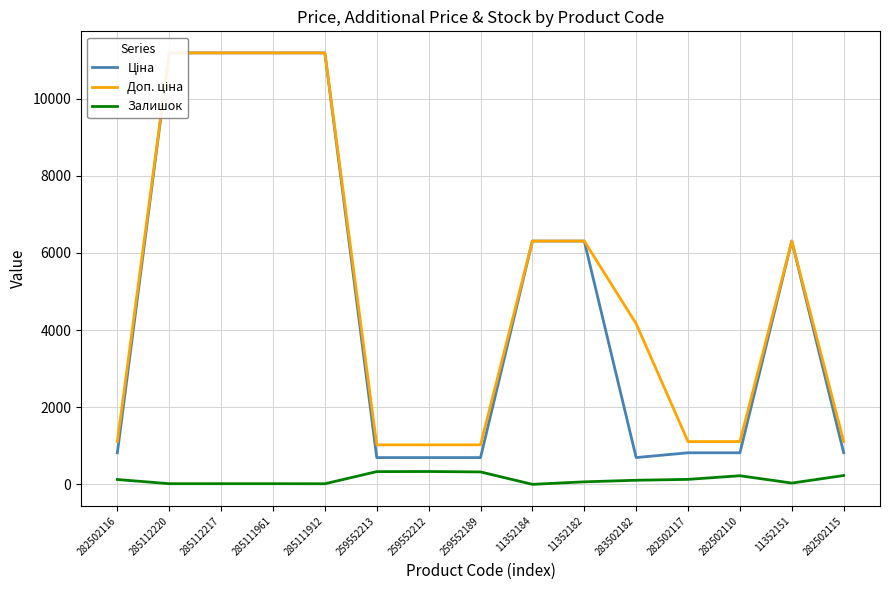

Rank the series at 285112217 from lowest to highest value.

Залишок, Ціна, Доп. ціна